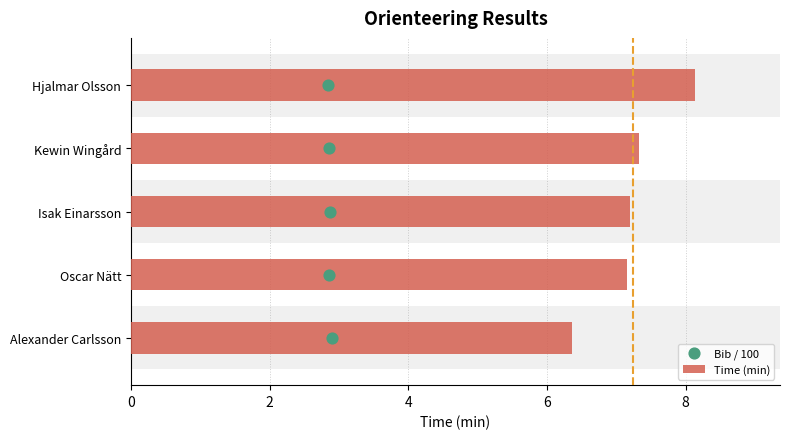

What are all the series names shown in the legend?

Time (min), Bib / 100